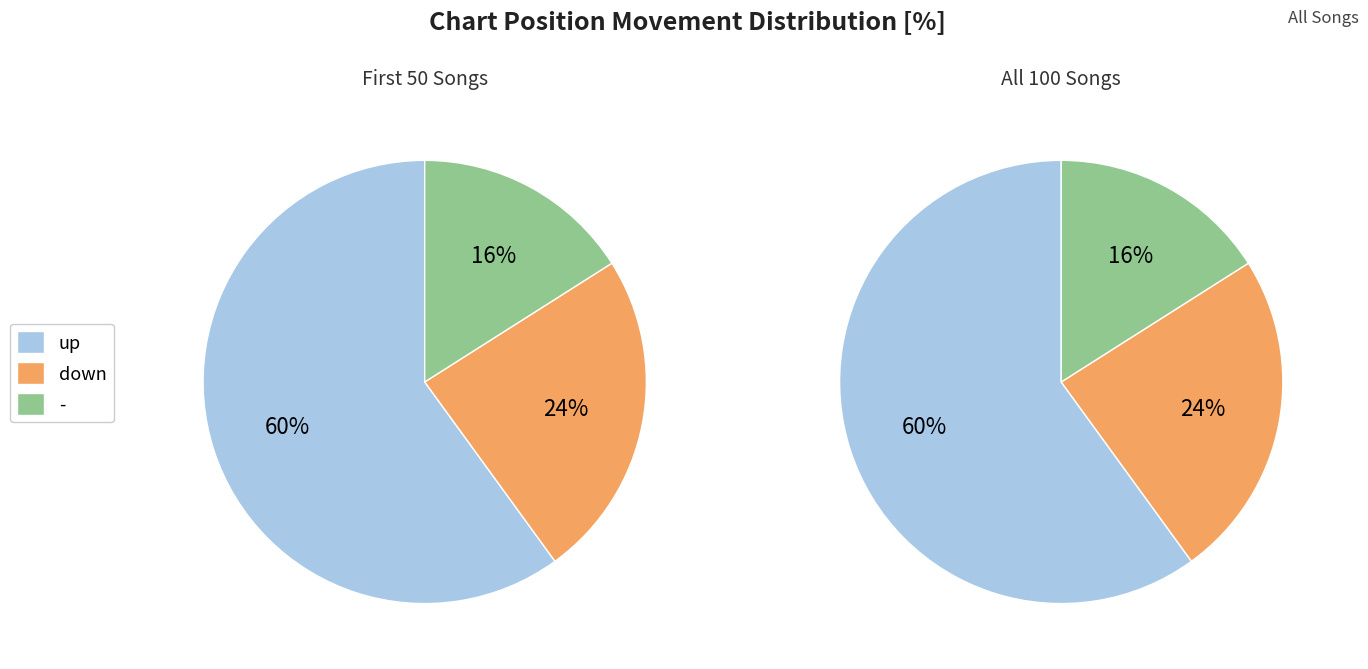

To the nearest percent, what is the difference between the largest and smallest slice percentages?

44%